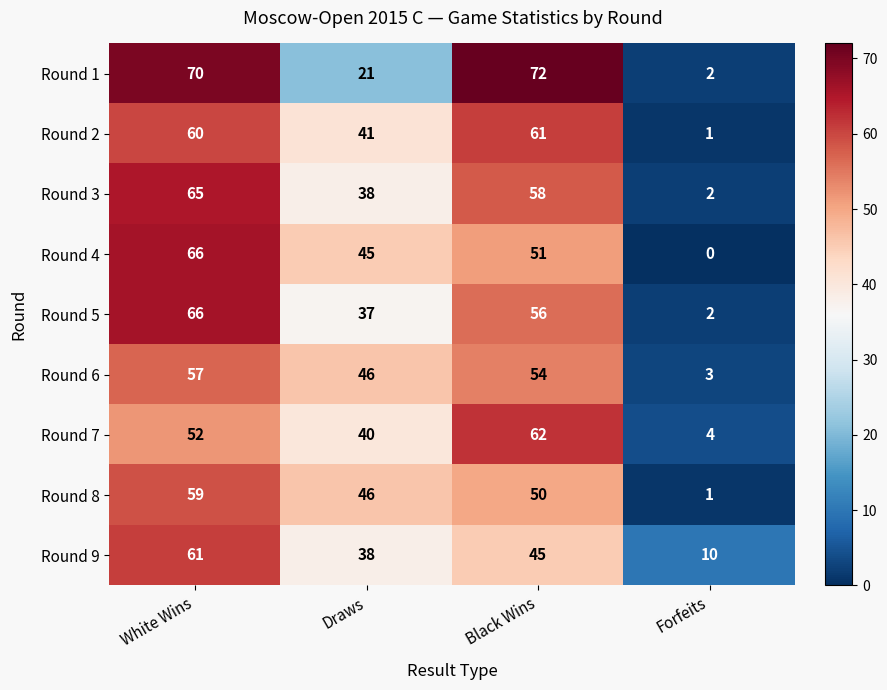

Is it true that Round 5 equals 66 at White Wins?

True